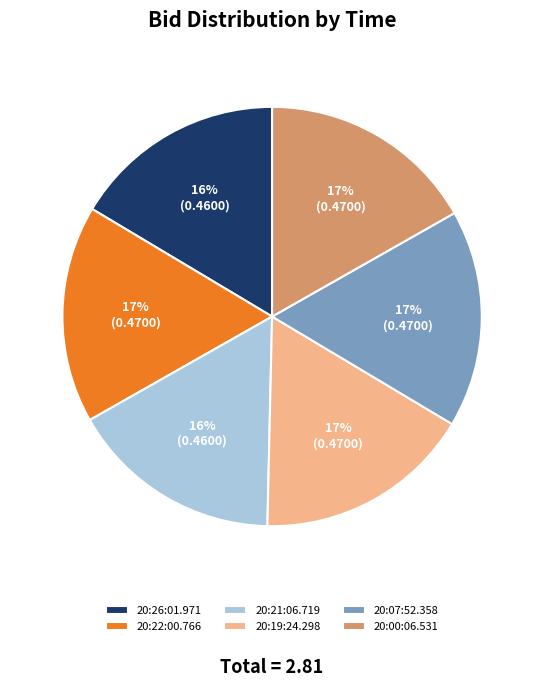

The 20:22:00.766 slice represents 17% of the pie. True or false?

True